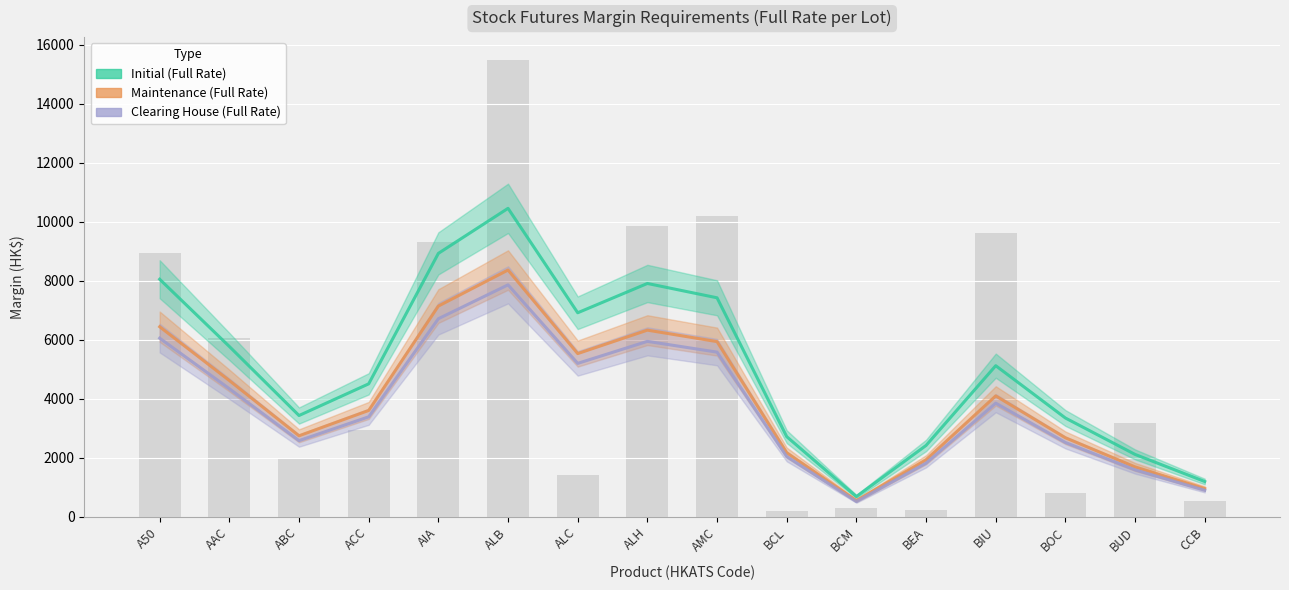

Which has a higher value, AIA or BCL?

AIA